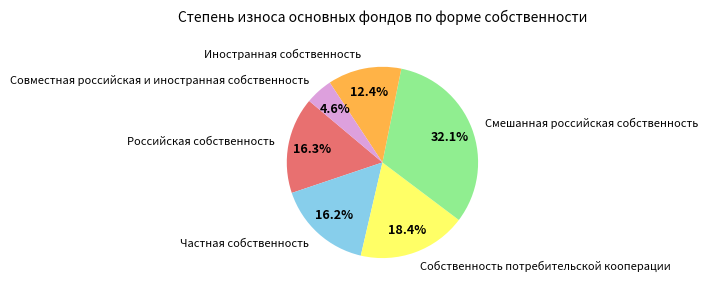

What is the largest slice in the pie chart?

Смешанная российская собственность